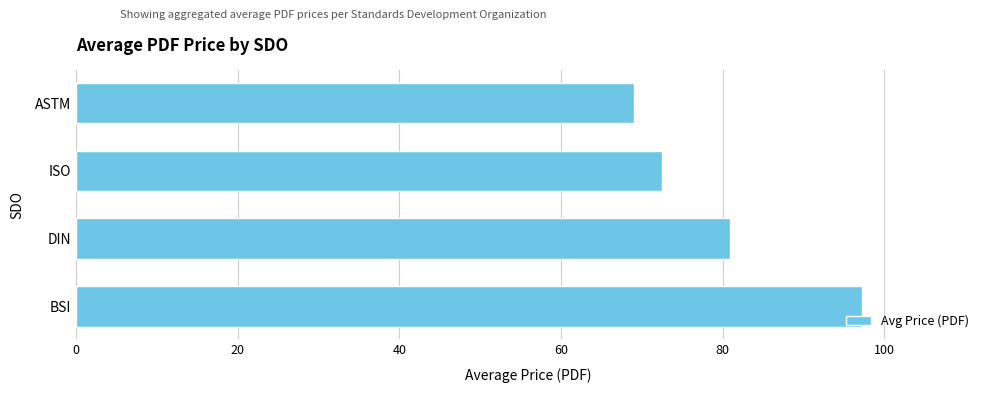

At which label is the value closest to 83?

DIN